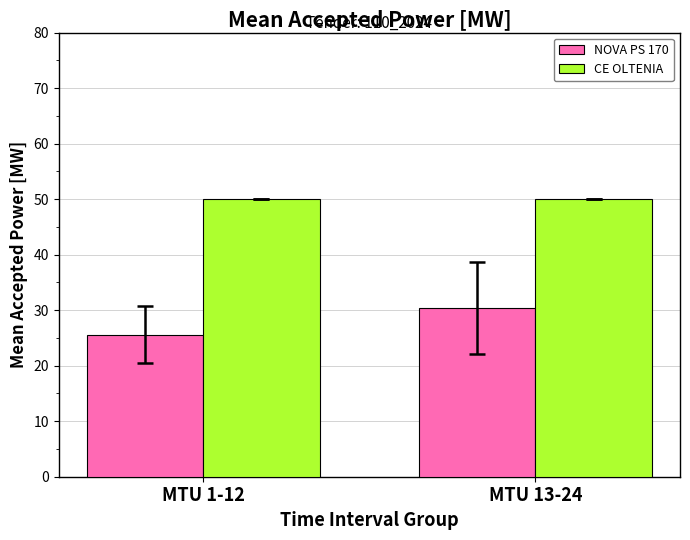

Reading right to left, extract all data points from this chart.

NOVA PS 170: MTU 13-24=30.3	MTU 1-12=25.6
CE OLTENIA: MTU 13-24=50.0	MTU 1-12=50.0